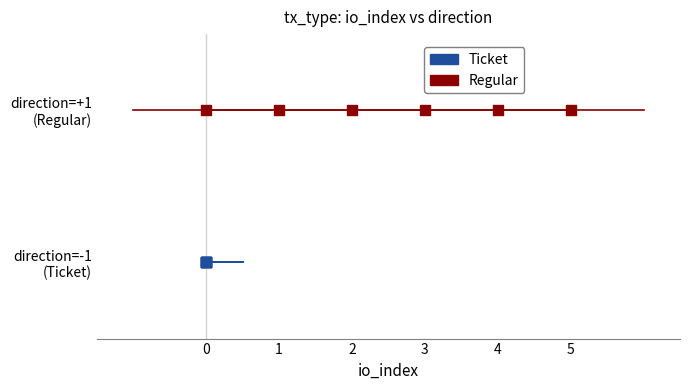

What are all the series names shown in the legend?

Ticket, Regular